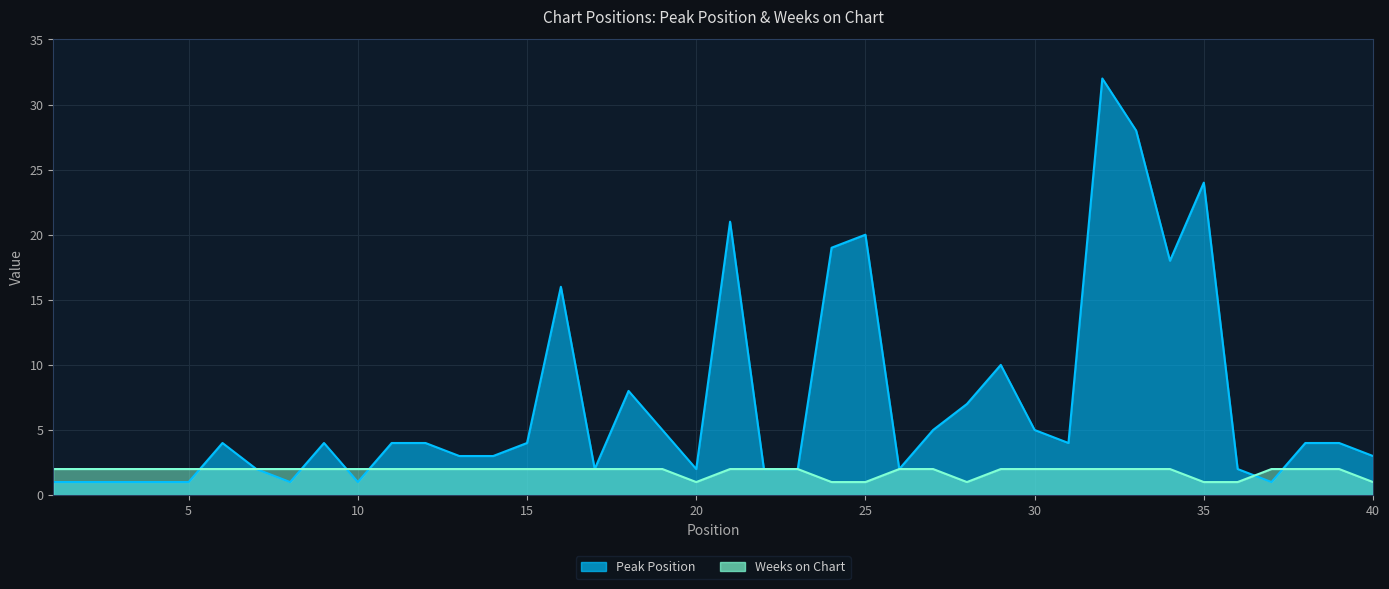

The Peak Position series shows 4 at 28. True or false?

False